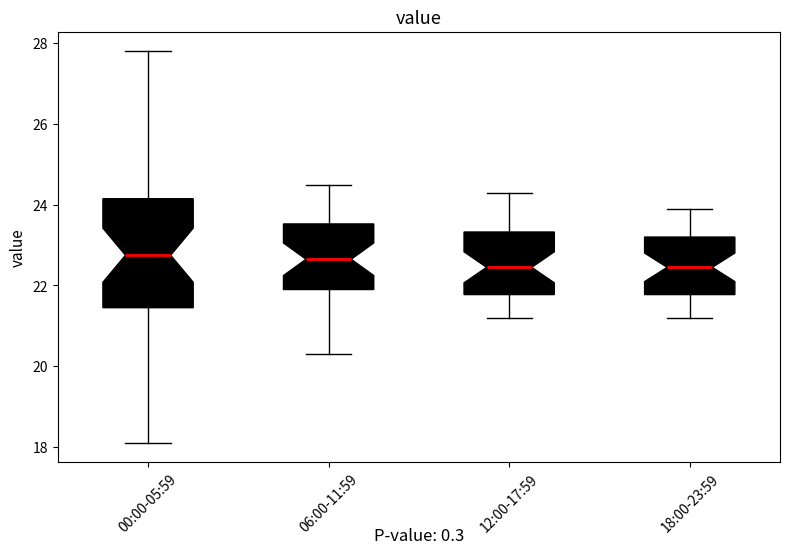

Reading left to right, transcribe this box plot: for each box, give where its median line is, the range the box spans, and where its two whiskers end, as read against the y-axis. The values are not printed on the chart, so give them approximately, as read against the axis.

00:00-05:59: median 22.8, box 21.4 to 24.2, whiskers 18.2 to 27.8
06:00-11:59: median 22.6, box 22.0 to 23.6, whiskers 20.4 to 24.6
12:00-17:59: median 22.4, box 21.8 to 23.4, whiskers 21.2 to 24.4
18:00-23:59: median 22.4, box 21.8 to 23.2, whiskers 21.2 to 24.0